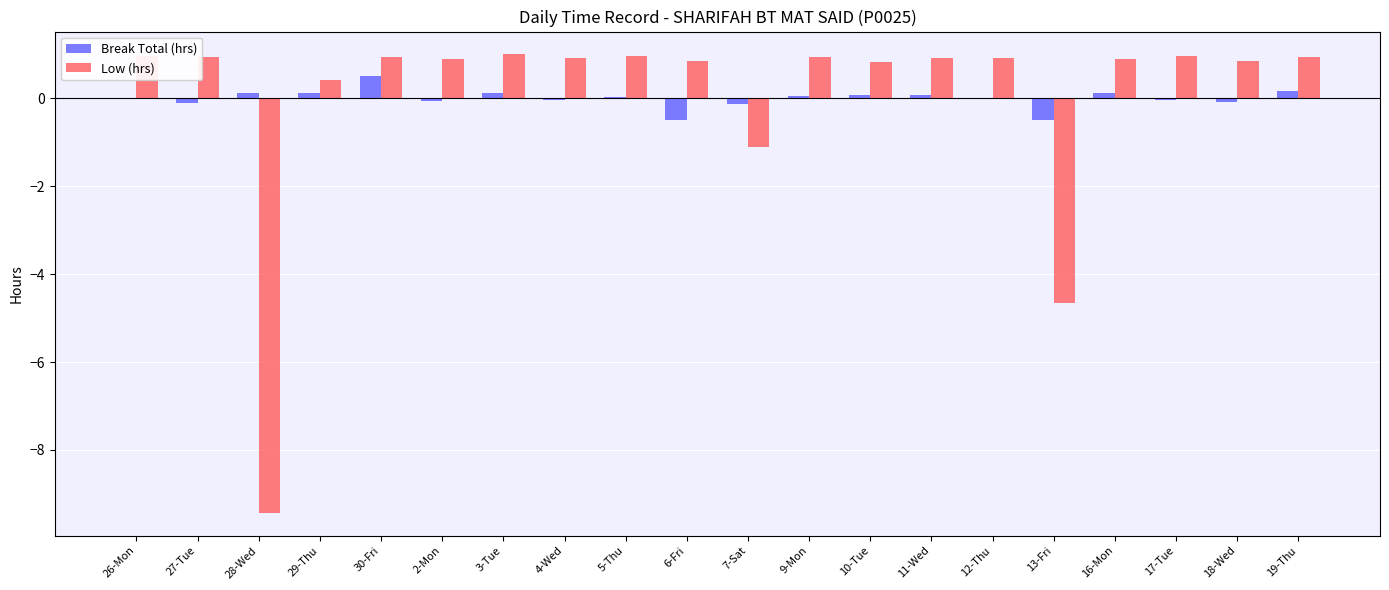

Which series has the widest spread of values?

Low (hrs)